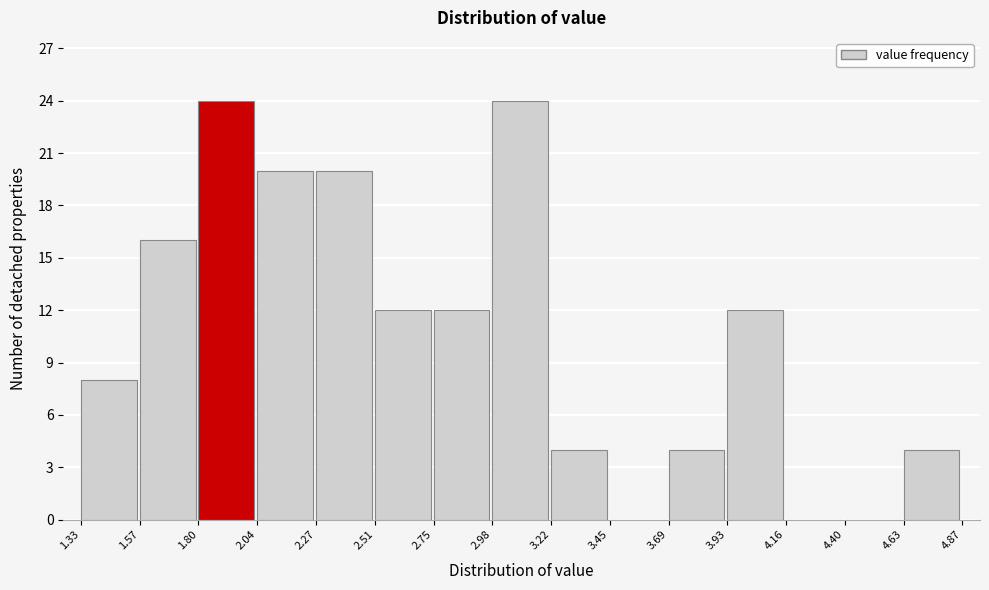

Reading left to right, transcribe this chart: for each bar, give the range it covers on the x-axis and its height. The values are not printed on the chart, so give them approximately, as read against the axis.

1.33 to 1.57: 8
1.57 to 1.80: 16
1.80 to 2.04: 24
2.04 to 2.27: 20
2.27 to 2.51: 20
2.51 to 2.75: 12
2.75 to 2.98: 12
2.98 to 3.22: 24
3.22 to 3.45: 4
3.45 to 3.69: 0
3.69 to 3.93: 4
3.93 to 4.16: 12
4.16 to 4.40: 0
4.40 to 4.63: 0
4.63 to 4.87: 4